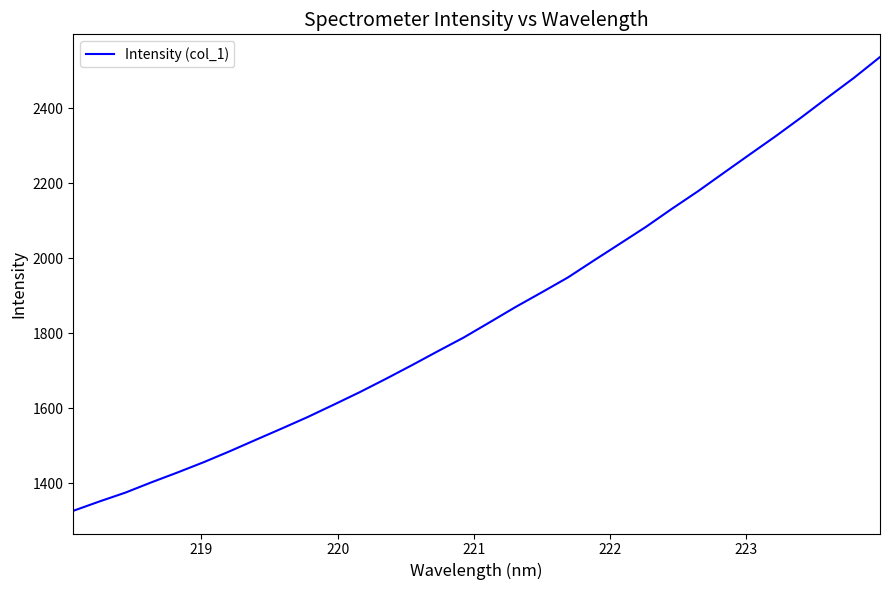

What is the difference between the maximum and minimum values?

1209.6